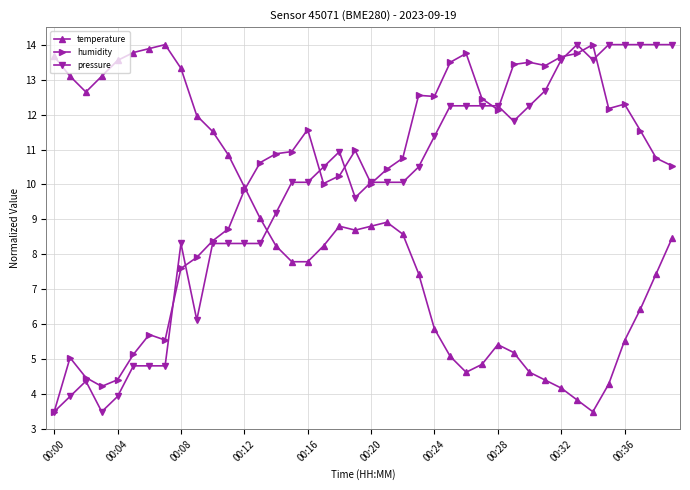

True or false: temperature has more than 1 points higher than both neighbors.

True